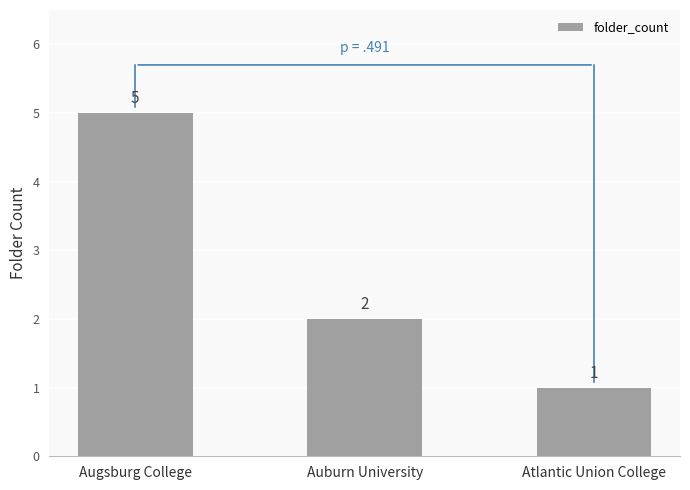

List the labels in order of value, smallest first.

Atlantic Union College, Auburn University, Augsburg College